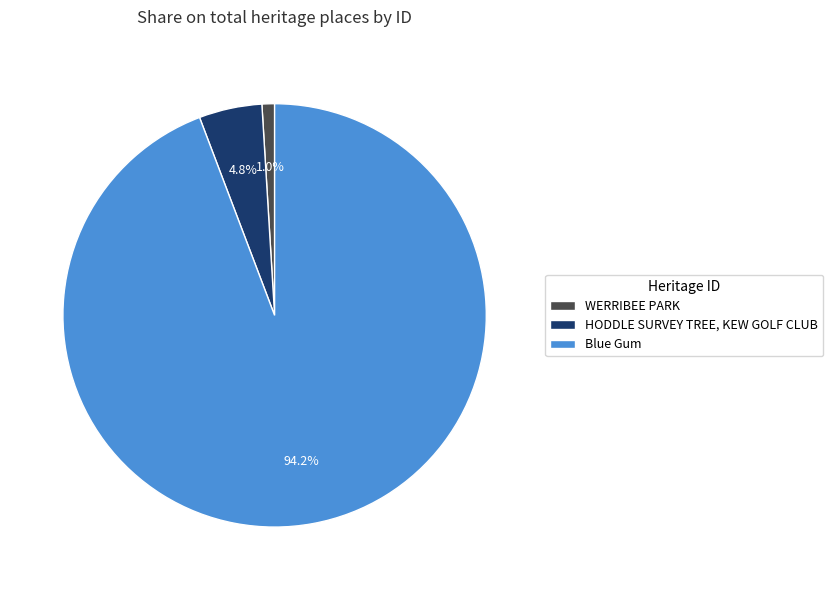

Which has a higher value, HODDLE SURVEY TREE, KEW GOLF CLUB or Blue Gum?

Blue Gum